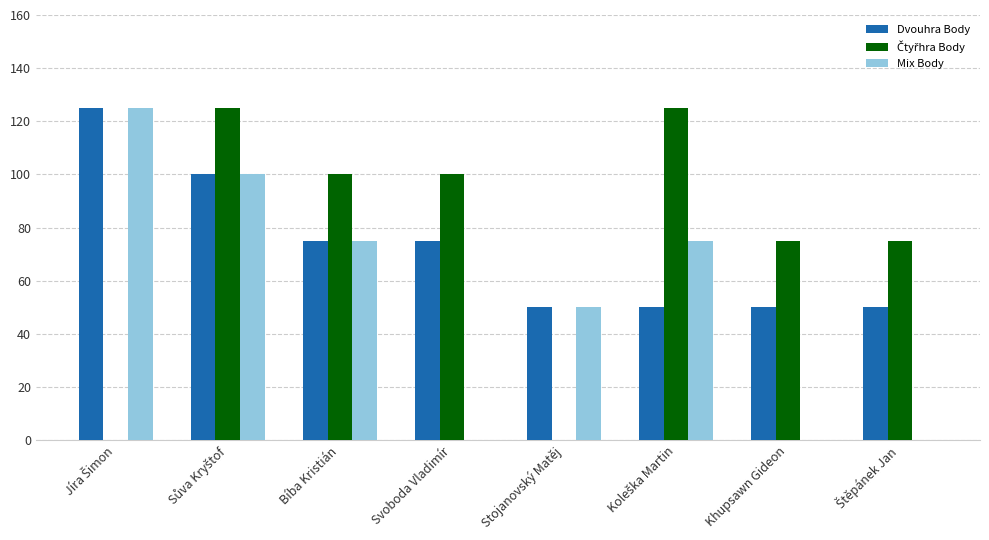

True or false: Dvouhra Body has a value of 75 at Bíba Kristián.

True